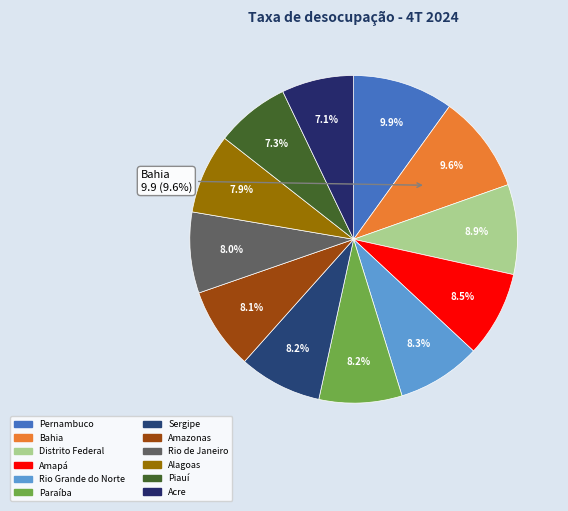

To the nearest percent, what is the difference between the Acre and Rio de Janeiro slice percentages?

1%